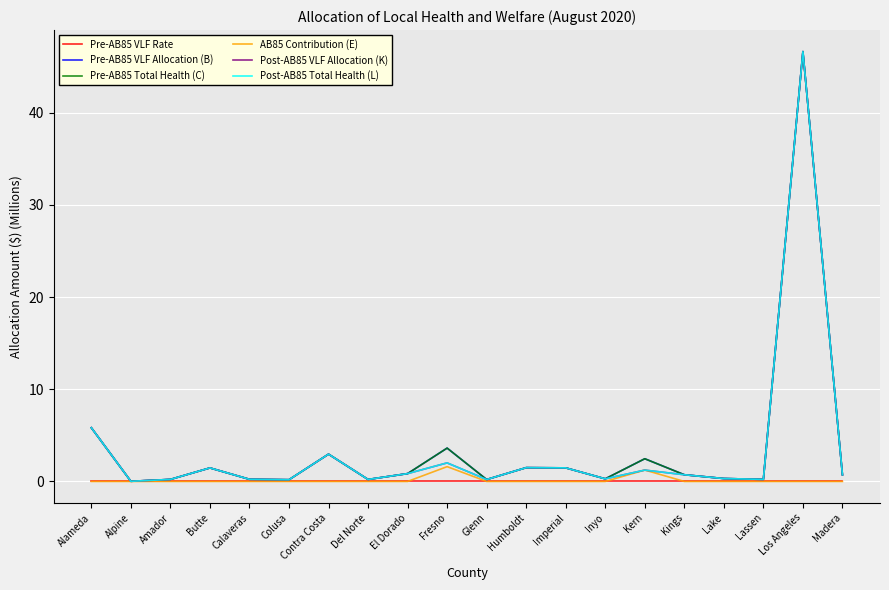

Is this an area chart (filled region under the line)?

No